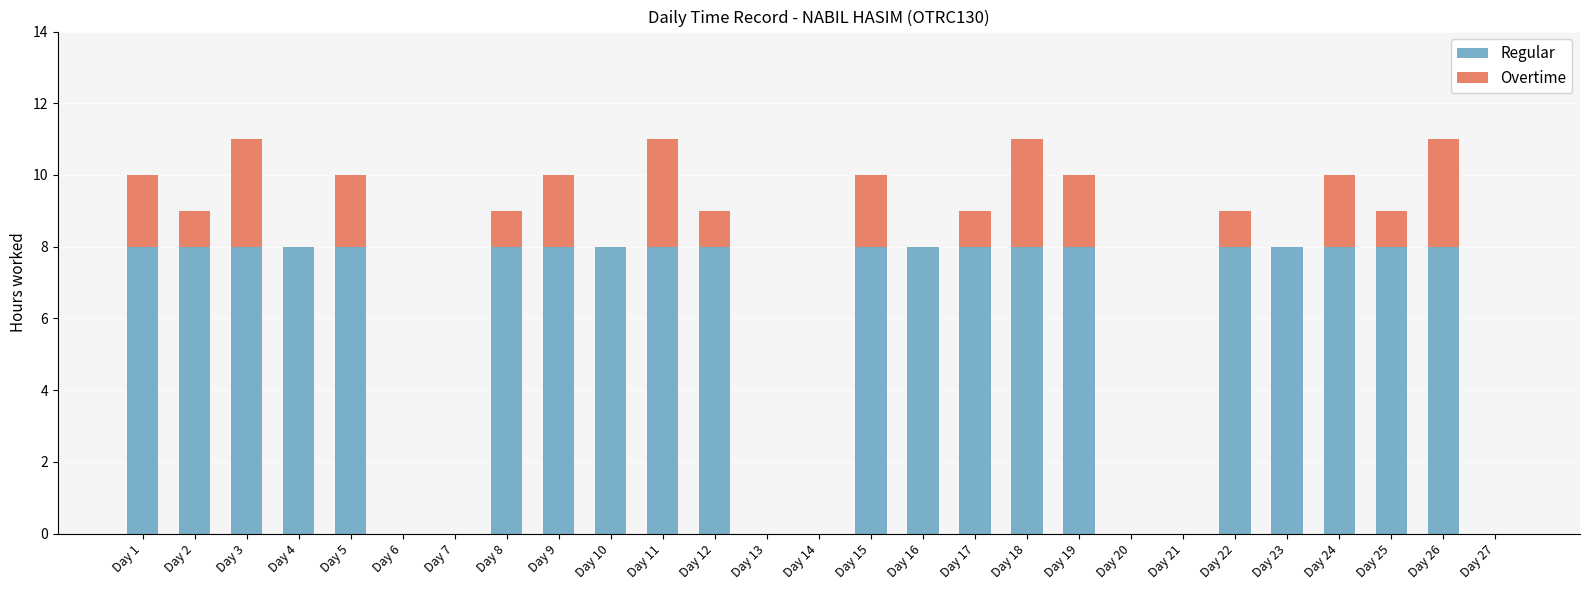

True or false: Regular has a value of 12 at Day 8.

False